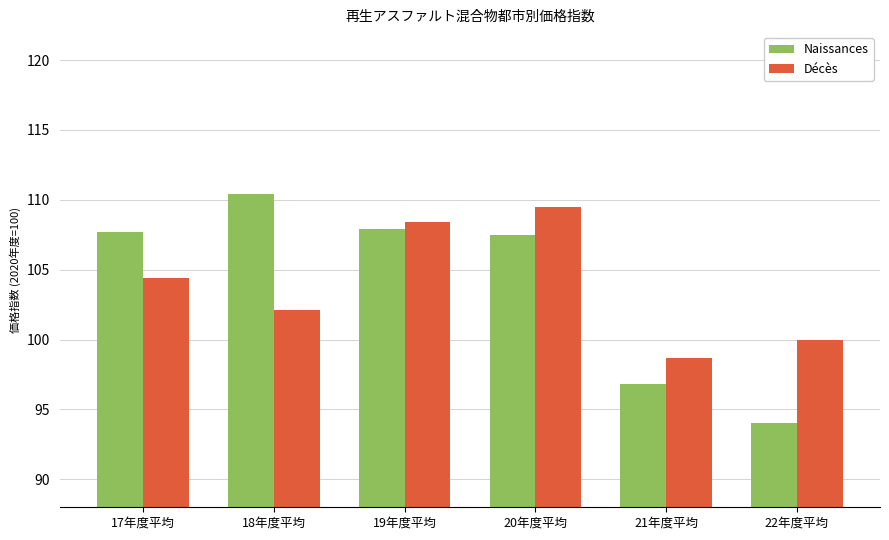

At which label does Naissances first exceed 107?

17年度平均